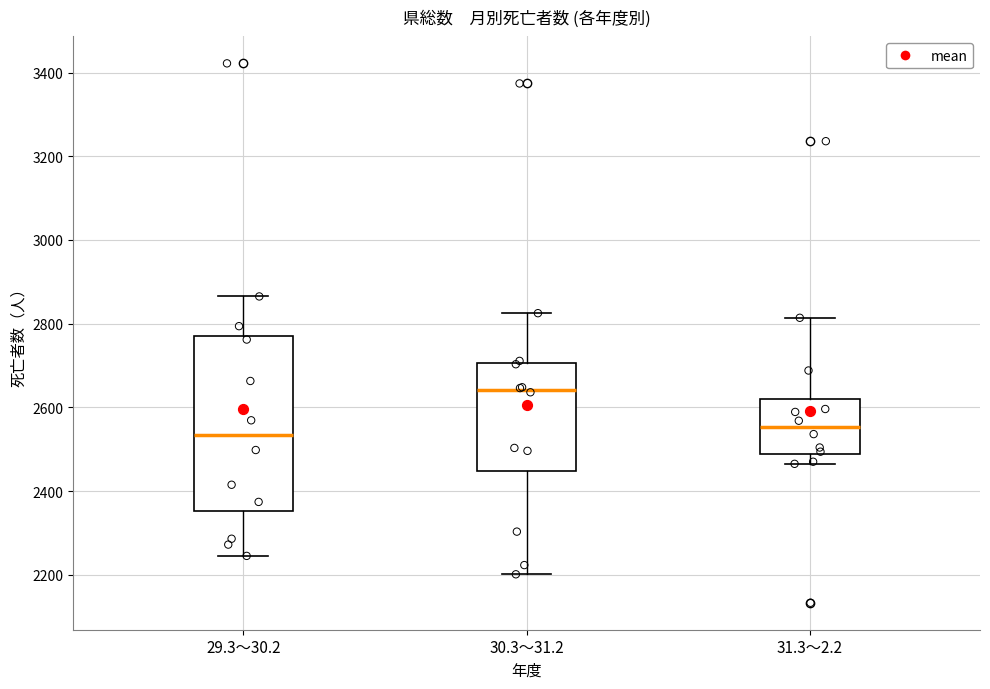

Reading left to right, transcribe this box plot: for each box, give where its median line is, the range the box spans, and where its two whiskers end, as read against the y-axis. The values are not printed on the chart, so give them approximately, as read against the axis.

29.3～30.2: median 2540, box 2360 to 2780, whiskers 2240 to 2860
30.3～31.2: median 2640, box 2440 to 2700, whiskers 2200 to 2820
31.3～2.2: median 2560, box 2480 to 2620, whiskers 2460 to 2820